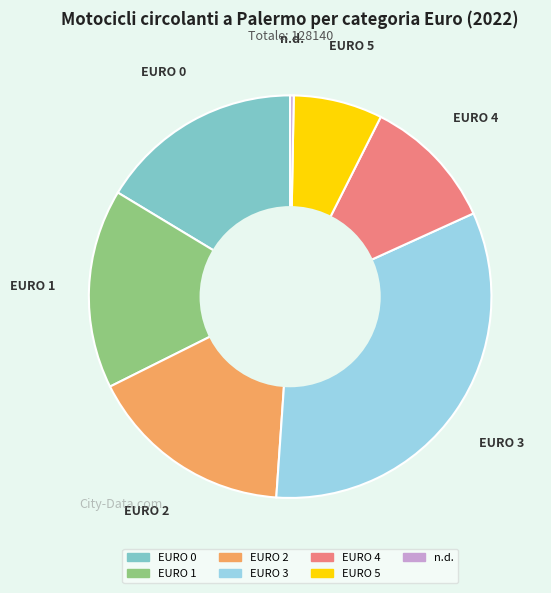

How many segments does this pie chart have?

7